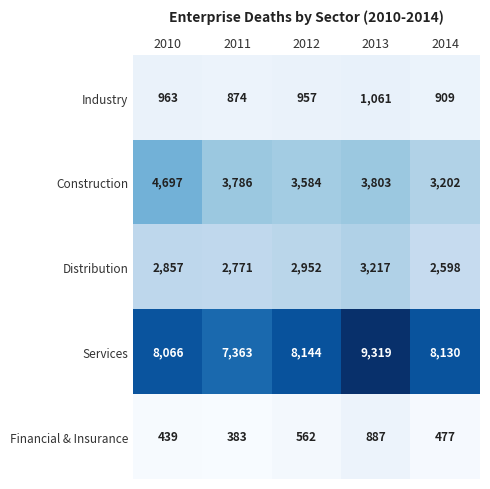

At which label does Industry first exceed 957?

2010